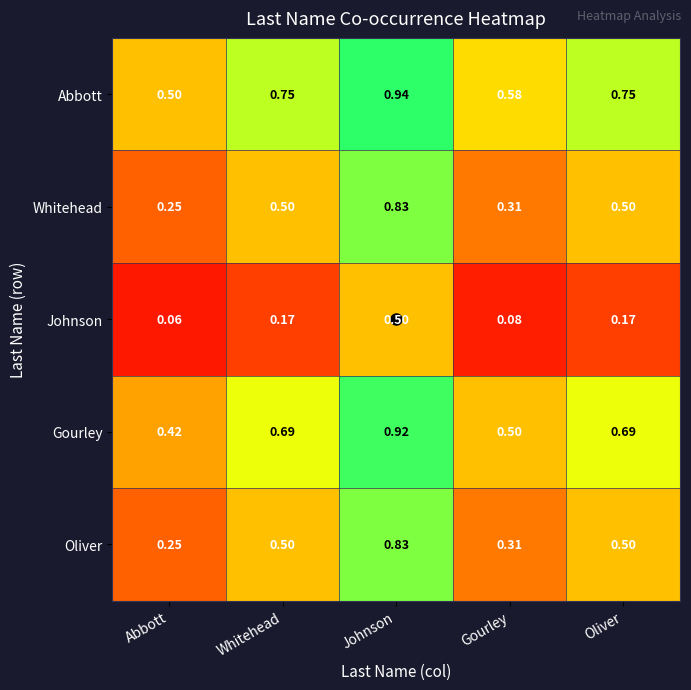

At which label is Whitehead closest to 0?

Abbott